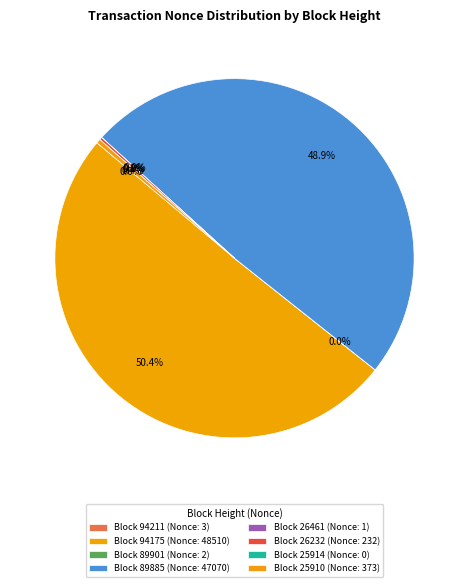

Count the number of slices in the pie.

8